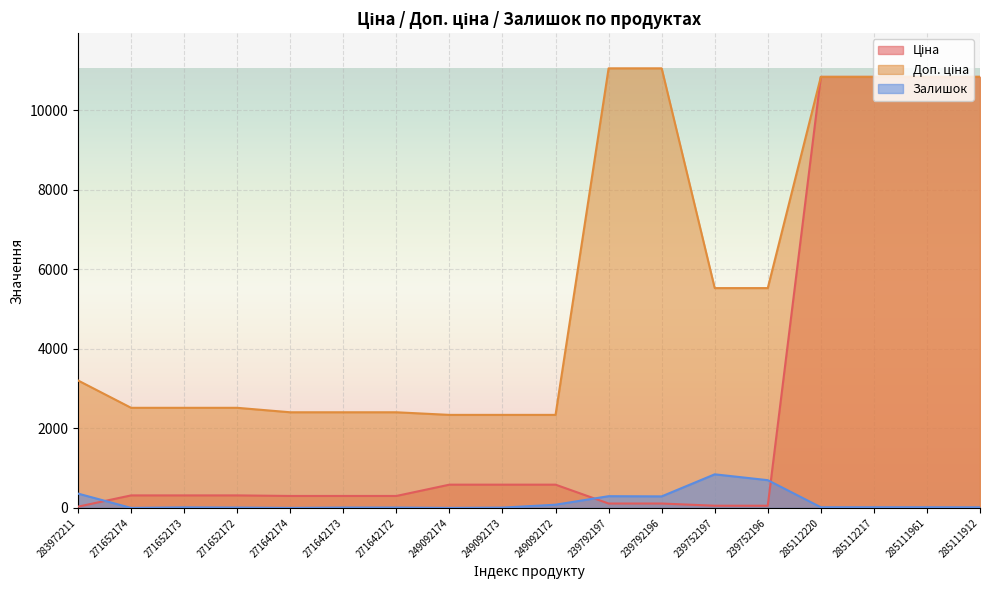

How many distinct data groups are displayed?

3